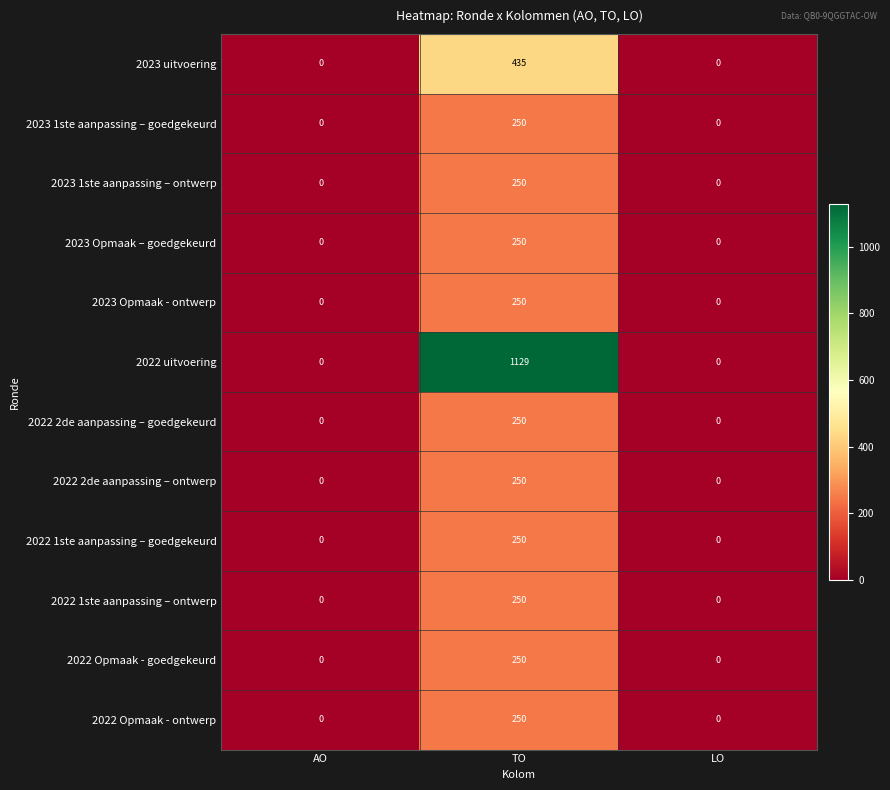

What is the spread (max minus min) of values at TO?

879